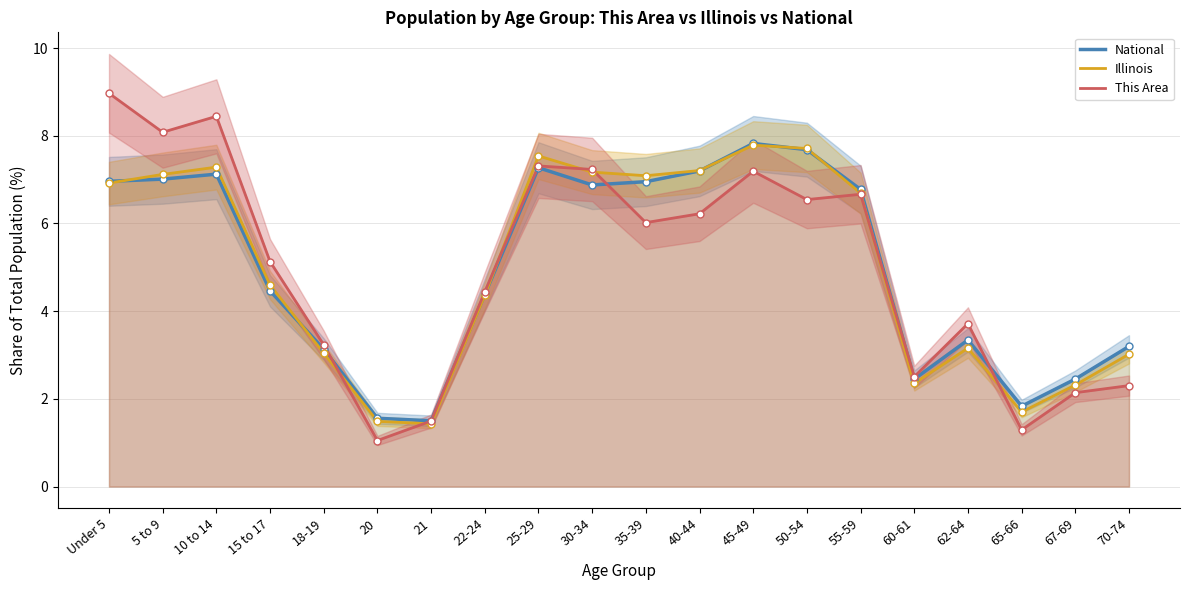

At which label does National first exceed 6?

Under 5